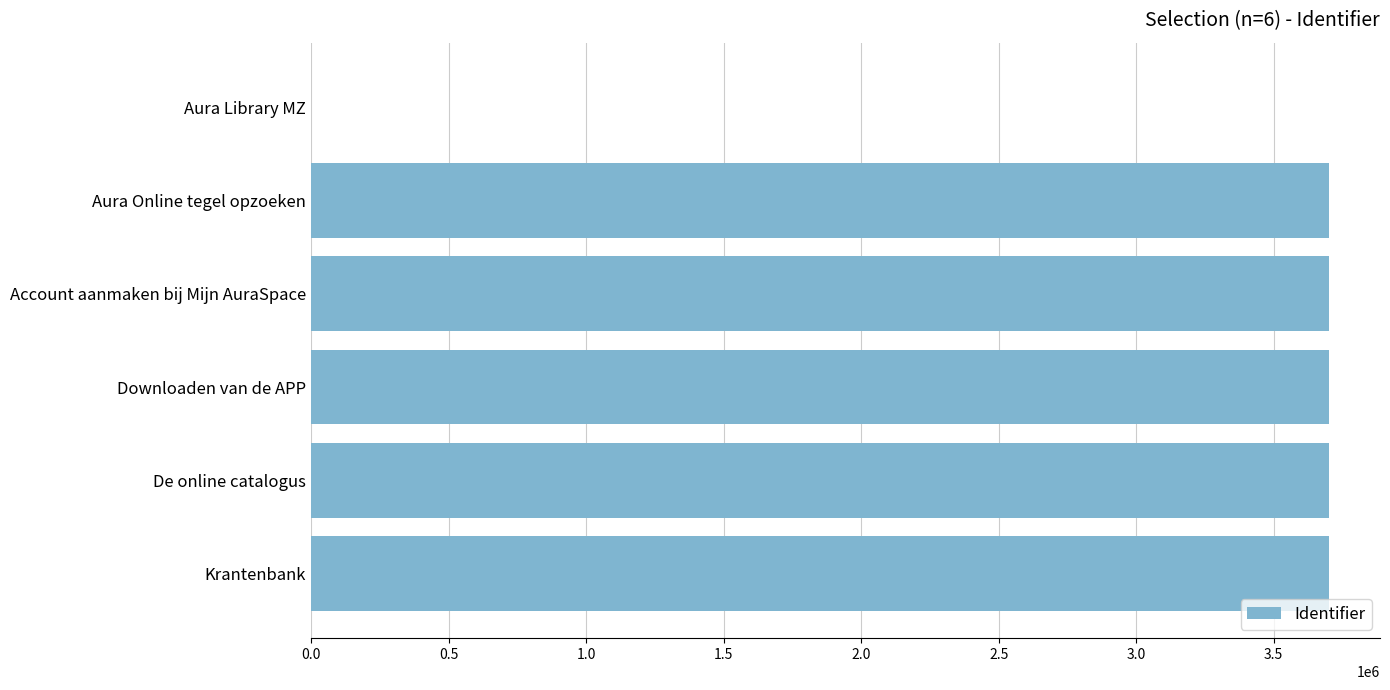

What is the change in value from Account aanmaken bij Mijn AuraSpace to Aura Library MZ?

-3701530